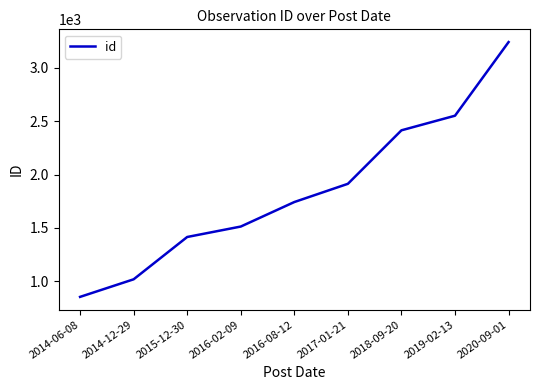

What is the difference between the maximum and minimum values?

2391